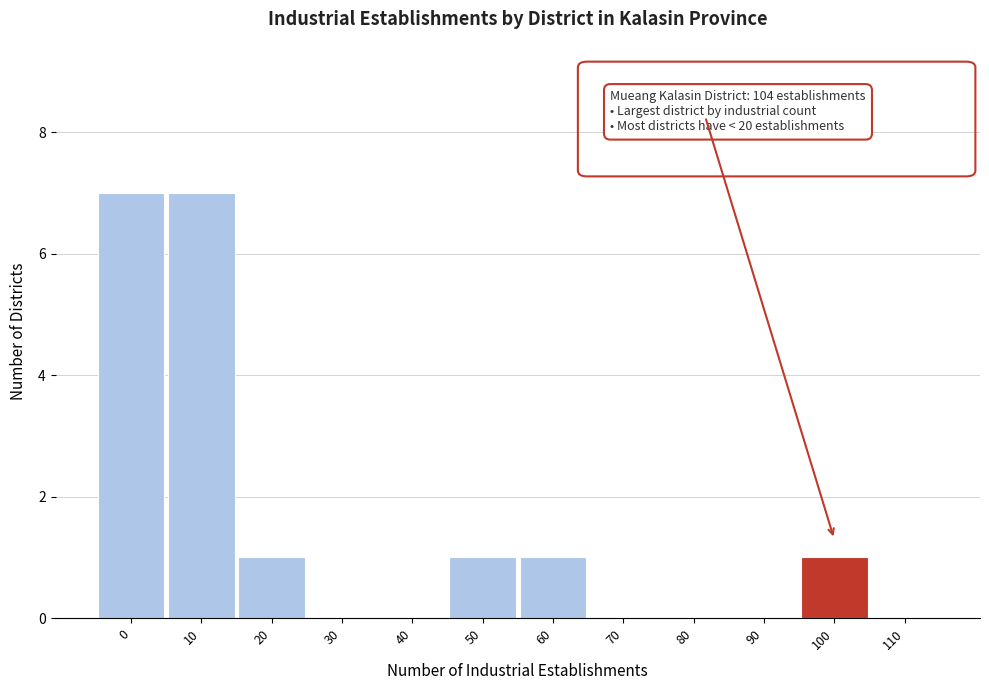

Reading right to left, what are all the values shown in this chart?

110=0	100=1	90=0	80=0	70=0	60=1	50=1	40=0	30=0	20=1	10=7	0=7